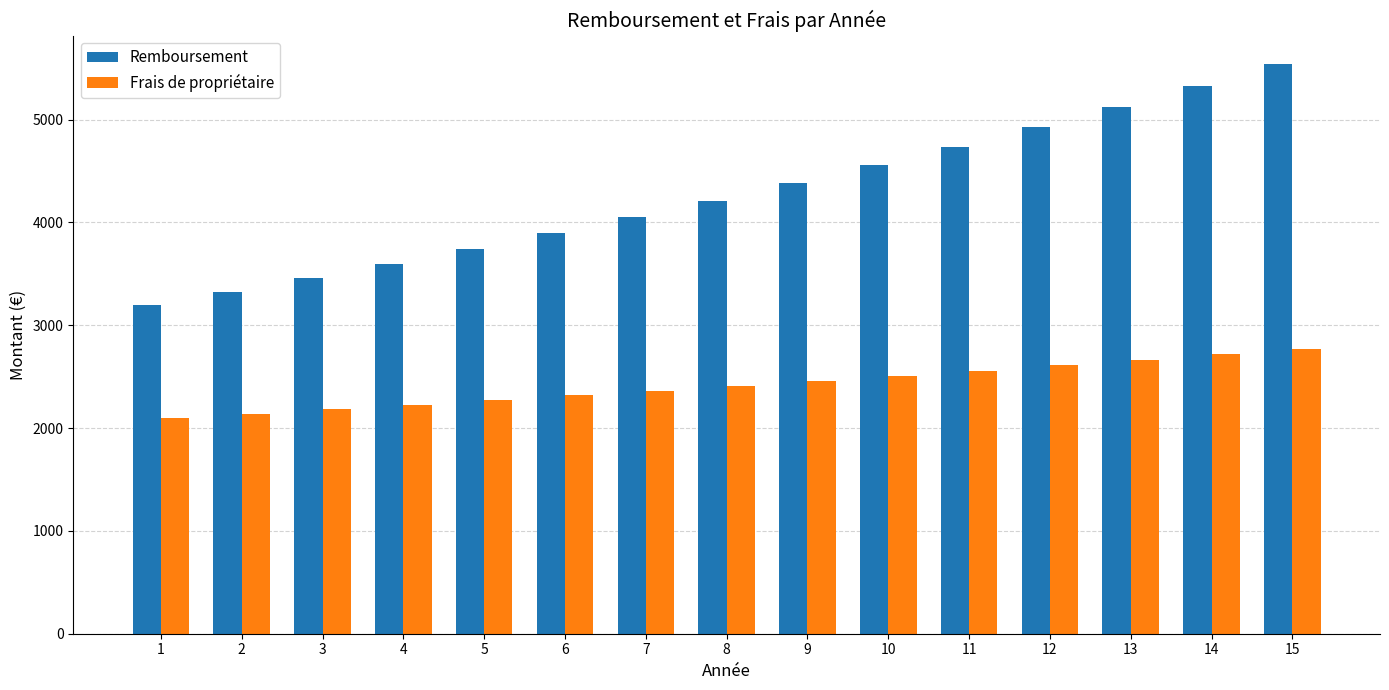

The value of Frais de propriétaire at 9 is 4144.9. True or false?

False